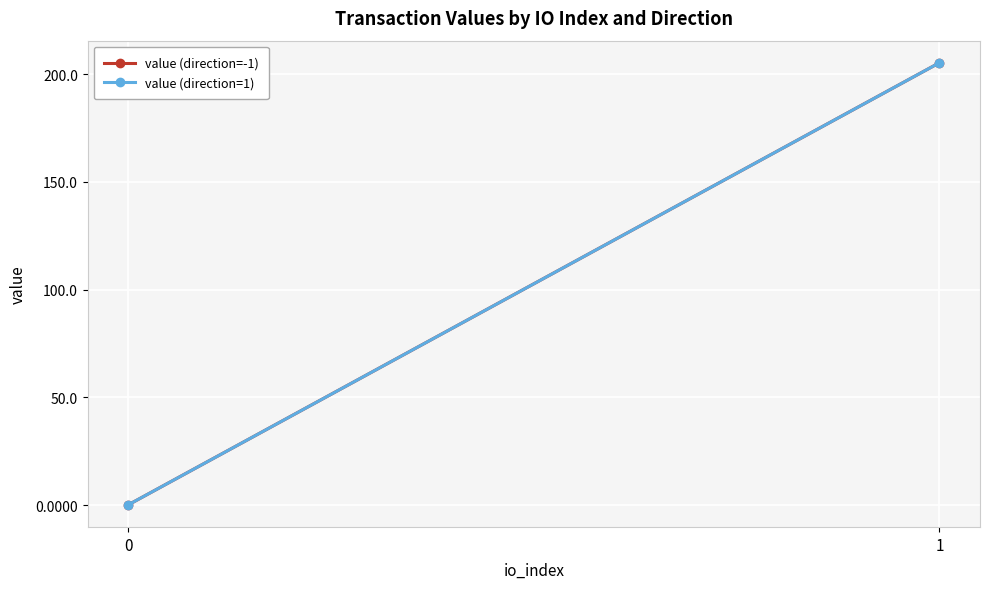

What is the average value of the value (direction=1) series?

102.7